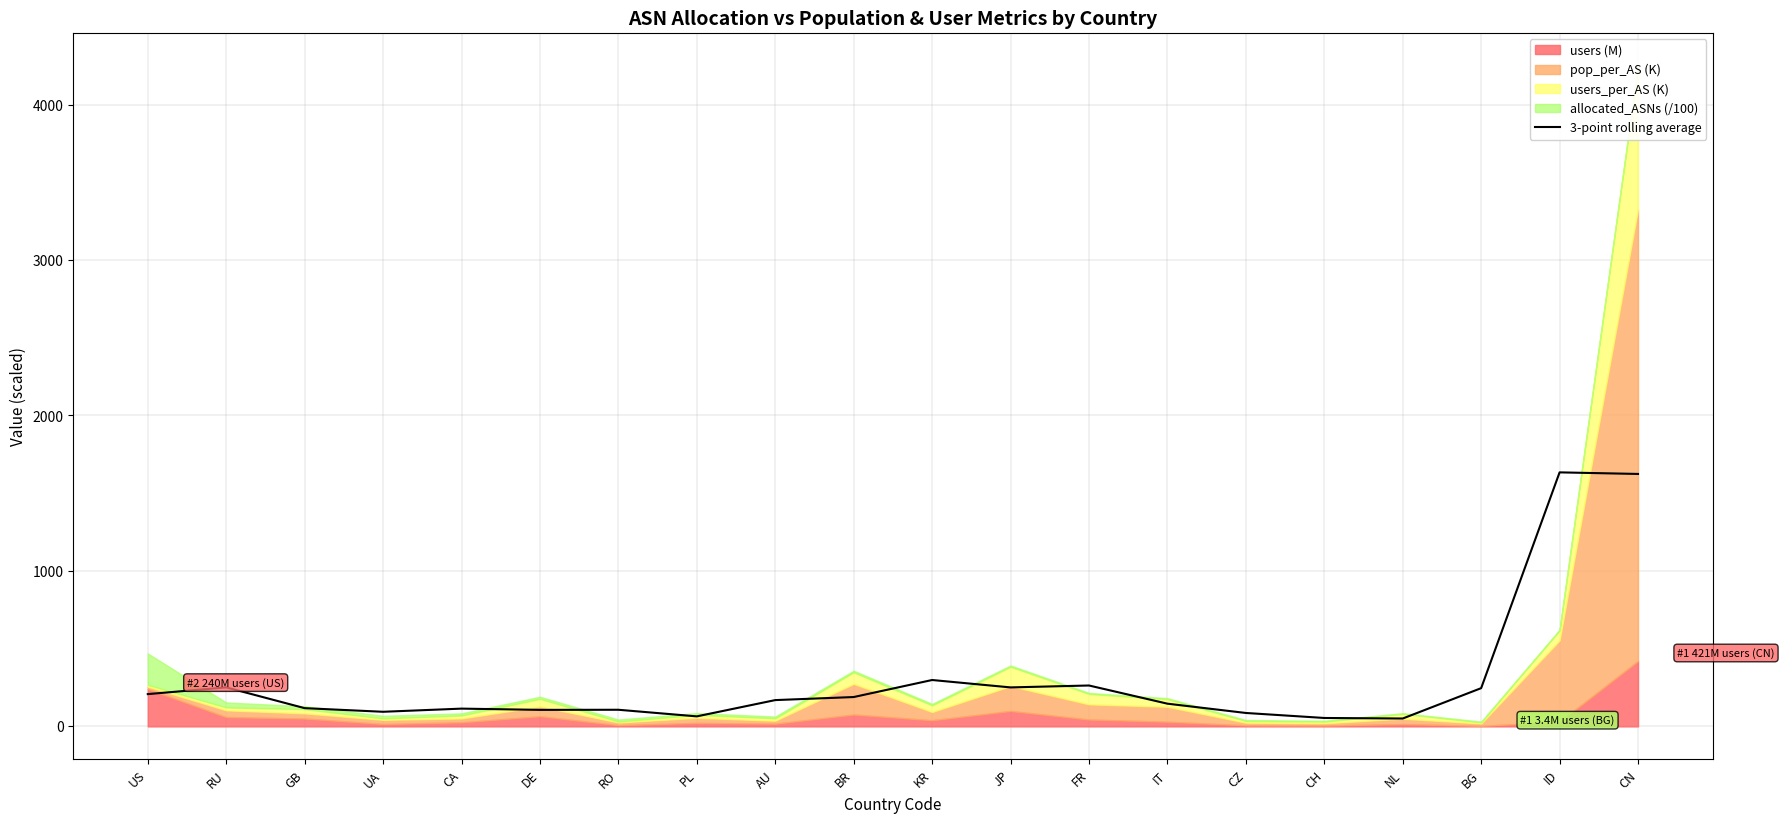

Reading left to right, list all the values displayed in this chart.

207.7	250.9	117.3	94.0	114.3	106.3	106.9	64.4	169.2	188.8	298.4	250.7	263.1	146.1	86.3	54.2	50.7	246.0	1634.0	1623.8